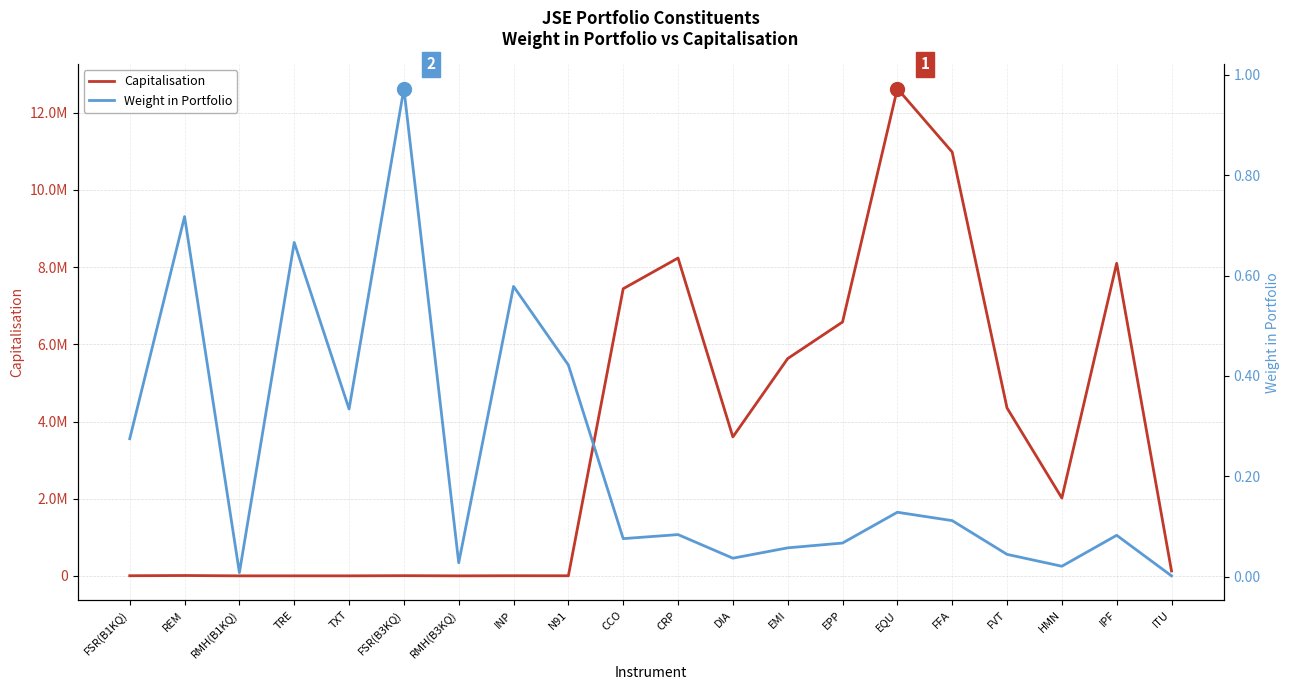

What is the sum of the Capitalisation values at FSR(B1KQ) and IPF?

8104030.7